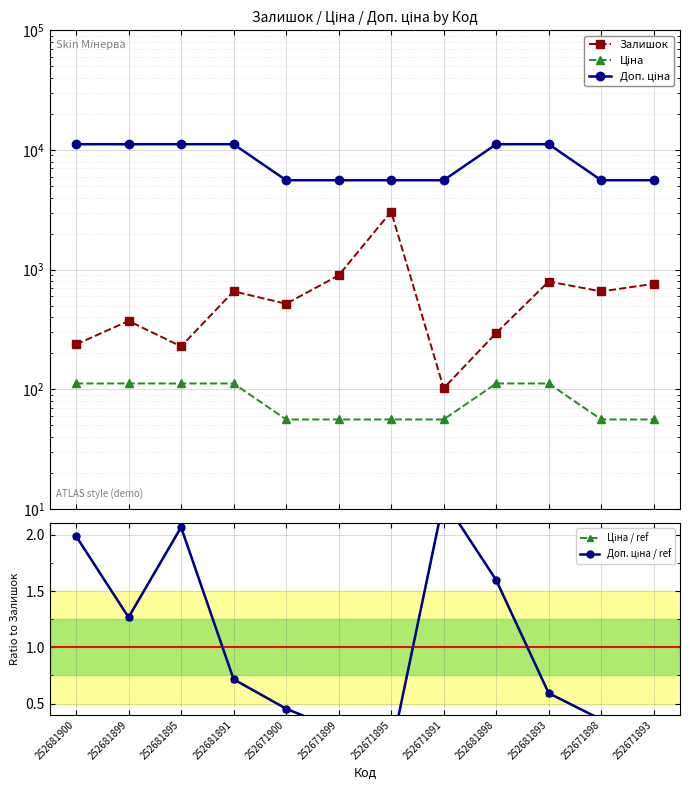

True or false: Доп. ціна / ref and Ціна / ref intersect in this chart.

False